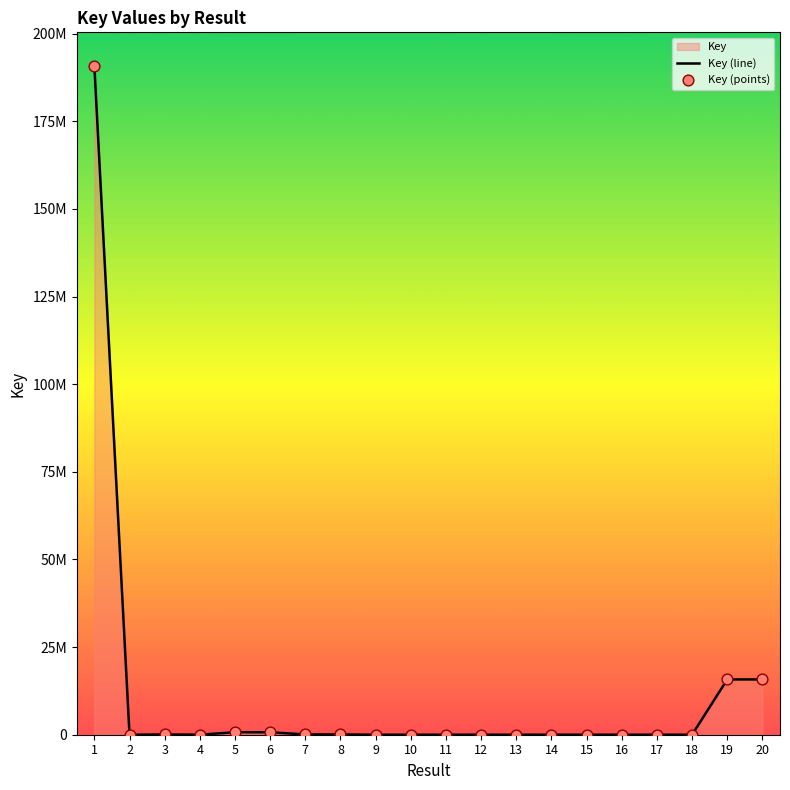

Which series contains the highest Y value?

Key (line)